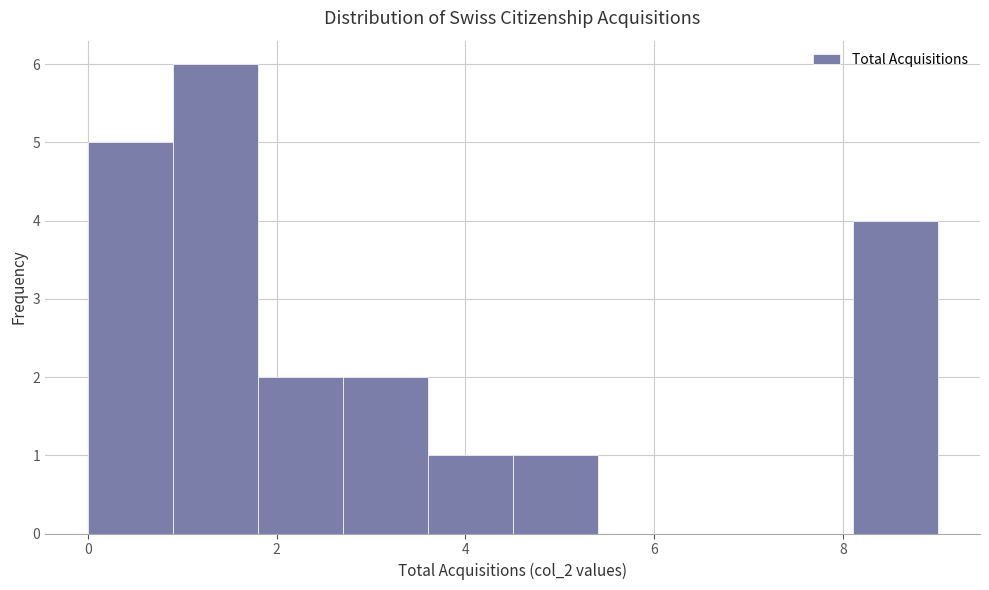

Reading left to right, list every bar in this chart as the range it spans on the x-axis followed by its height. Neither the bar edges nor the heights are printed on the chart, so give them approximately, as read against the axes.

0.0 to 0.9: 5
0.9 to 1.8: 6
1.8 to 2.7: 2
2.7 to 3.6: 2
3.6 to 4.5: 1
4.5 to 5.4: 1
5.4 to 6.3: 0
6.3 to 7.2: 0
7.2 to 8.1: 0
8.1 to 9.0: 4